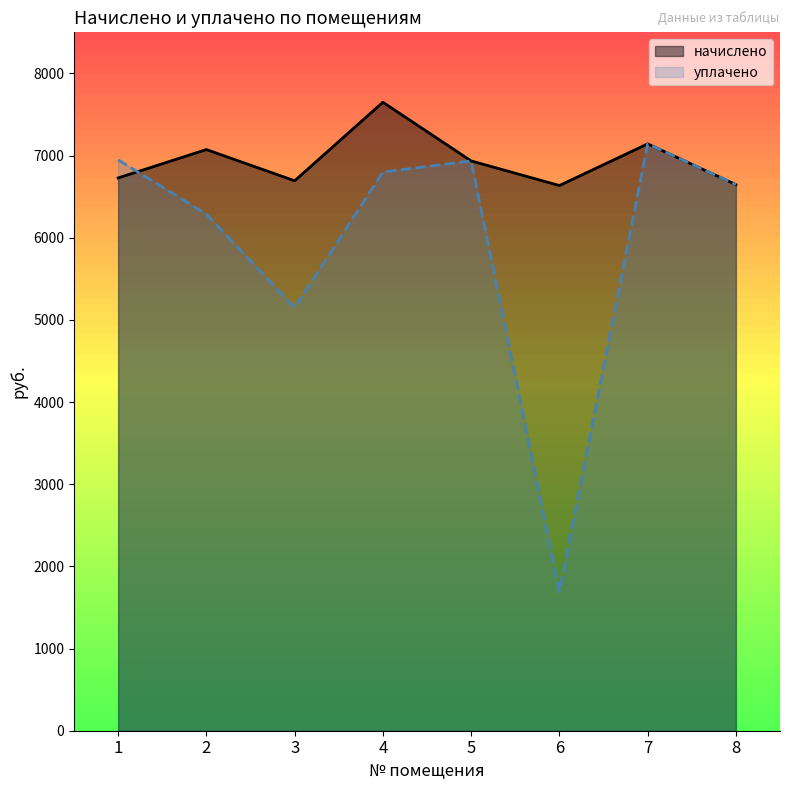

Reading right to left, what are all the values shown in this chart?

начислено: 6647.0	7142.4	6635.5	6935.0	7649.3	6693.1	7073.3	6727.8
уплачено: 6647.0	7142.4	1694.0	6935.0	6799.4	5147.7	6287.4	6947.7